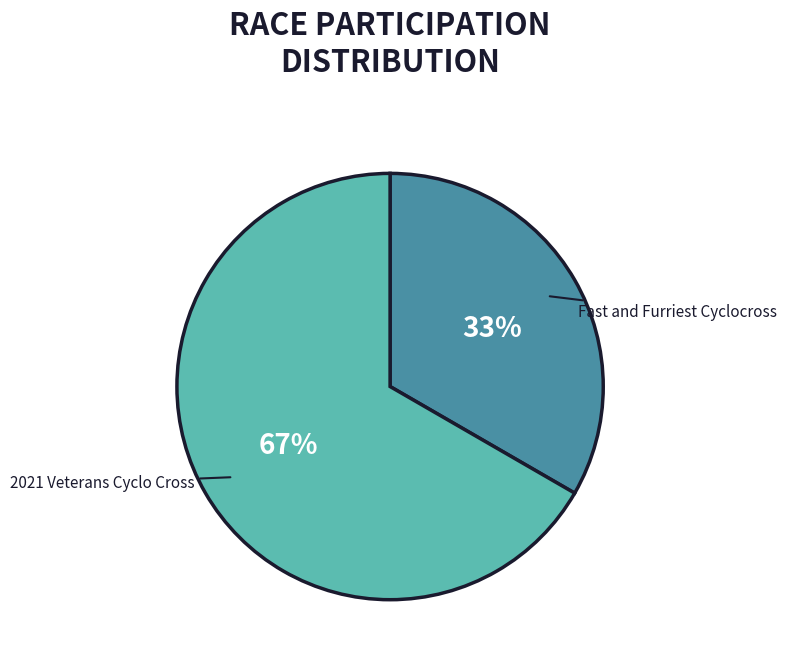

Does any single category account for the majority?

Yes